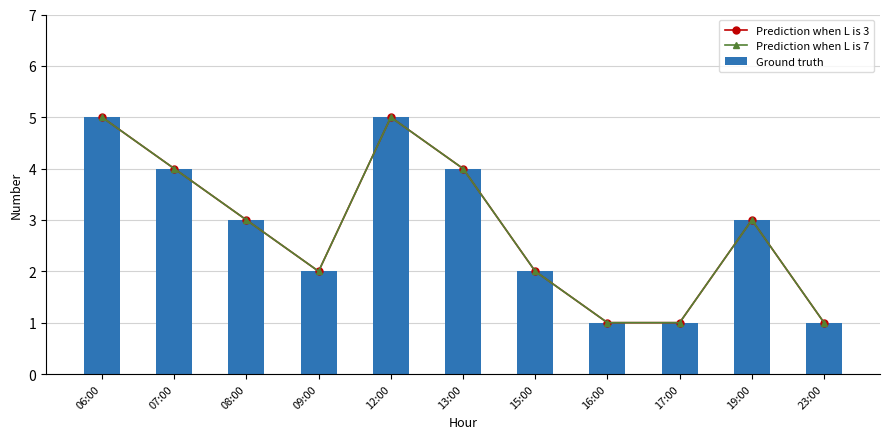

What is the value of the Prediction when L is 7 bar at the 5th from the left?

5